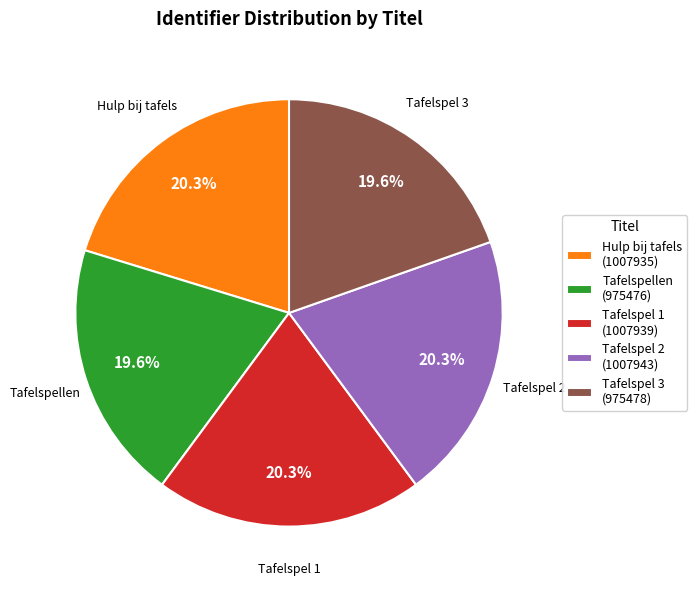

Between Tafelspellen (975476) and Hulp bij tafels (1007935), which is larger?

Hulp bij tafels (1007935)